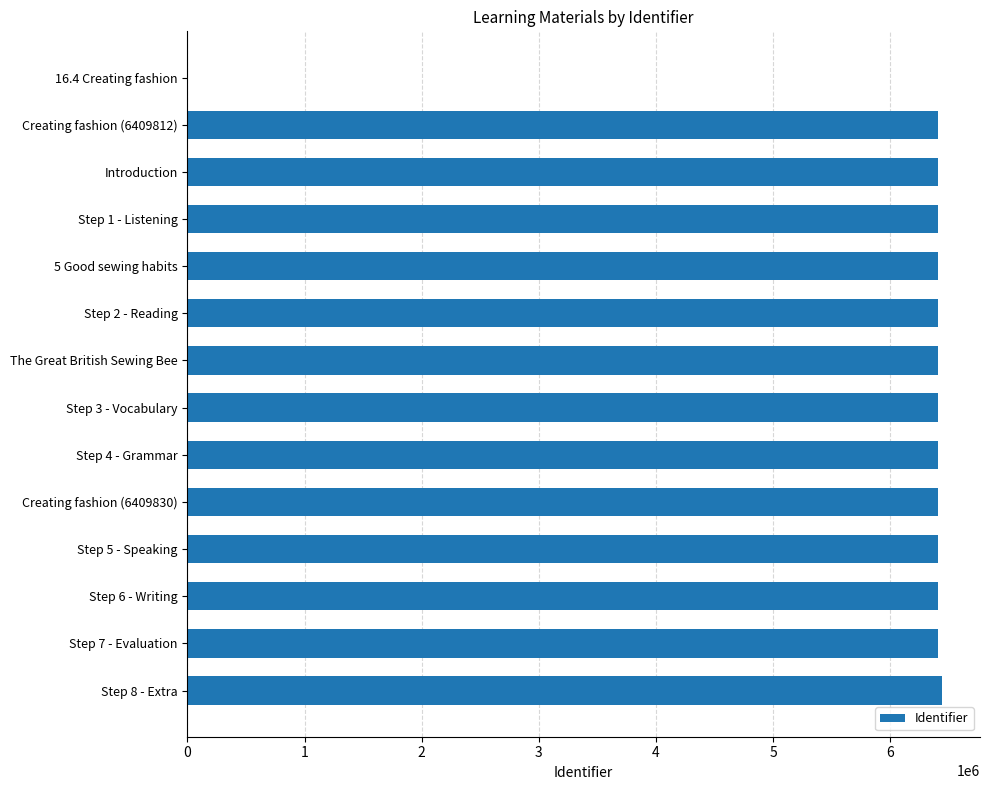

Between 16.4 Creating fashion and Step 4 - Grammar, which is larger?

Step 4 - Grammar